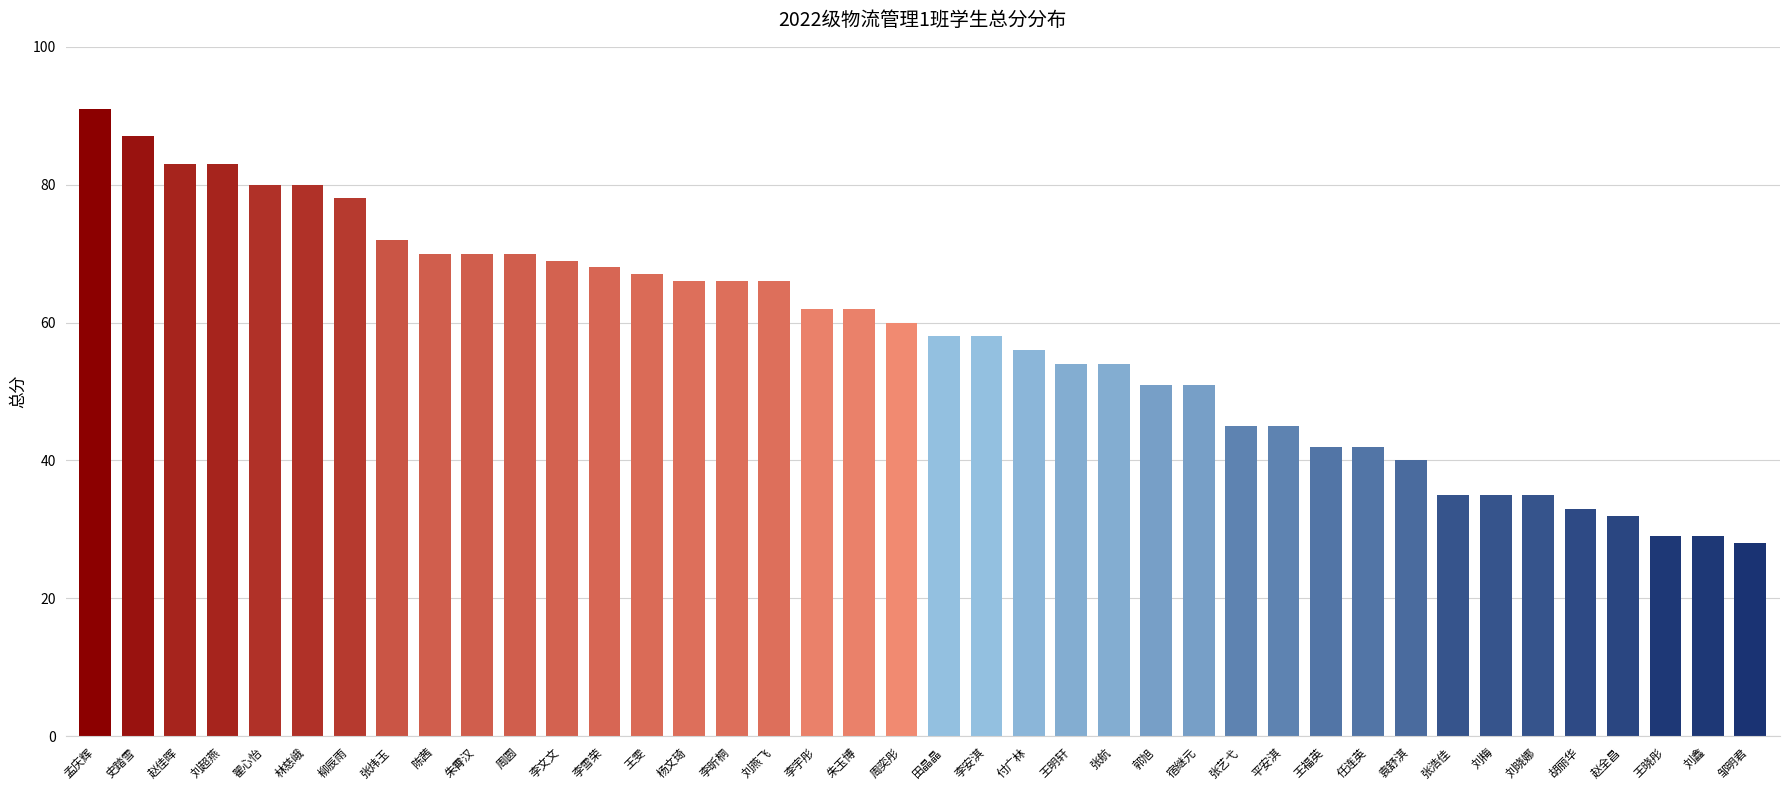

What is the label of the 1st bar from the right?

邹明君